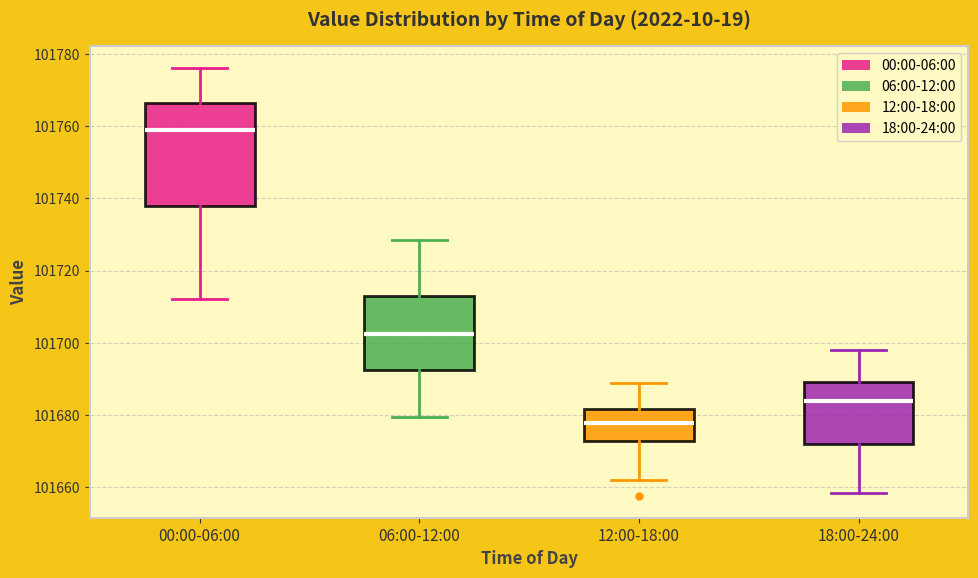

Where does the lower whisker of the box for 18:00-24:00 end on the y-axis? The values are not printed on the chart, so give them approximately, as read against the axis.

101658